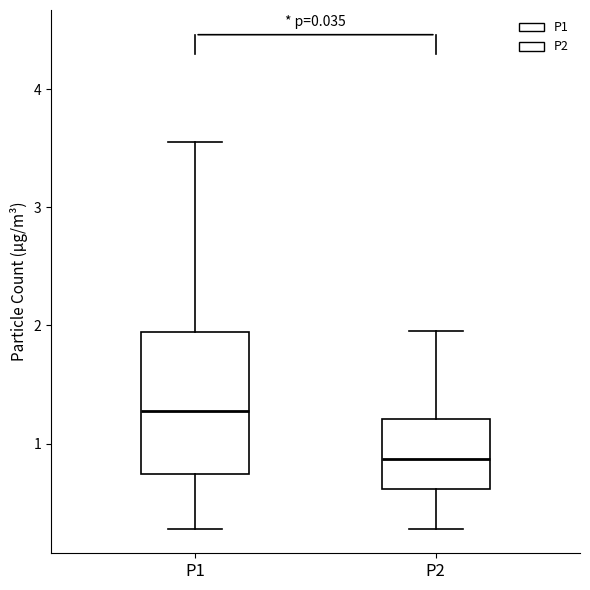

Where does the lower whisker of the box for P2 end on the y-axis? The values are not printed on the chart, so give them approximately, as read against the axis.

0.3